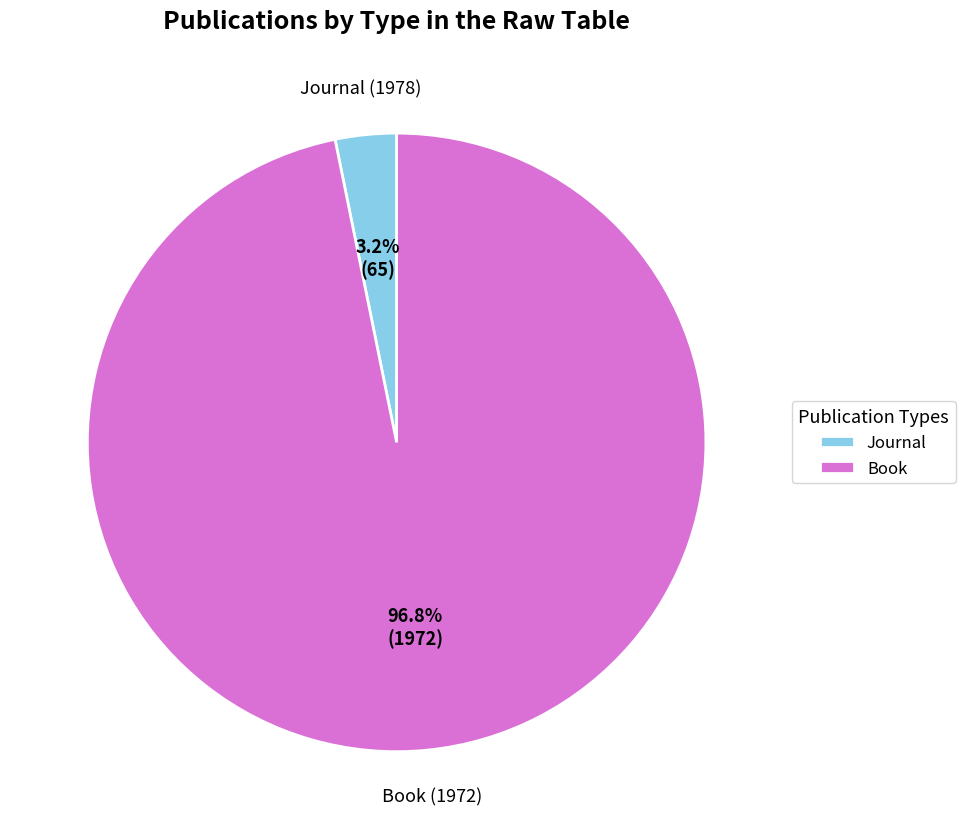

Does Journal (1978) account for over 50% of the chart?

No